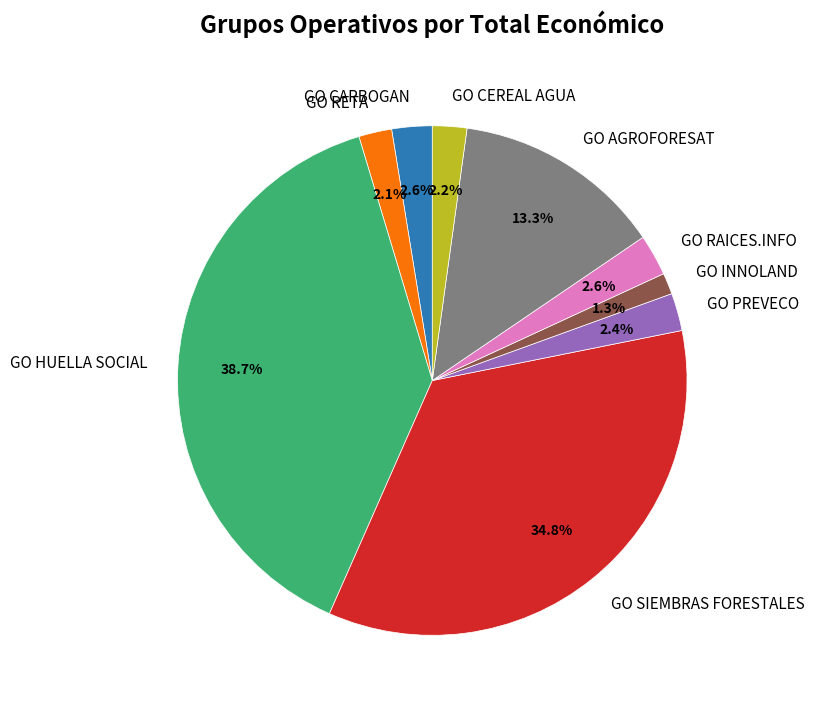

Which category has the smallest portion of the pie?

GO INNOLAND